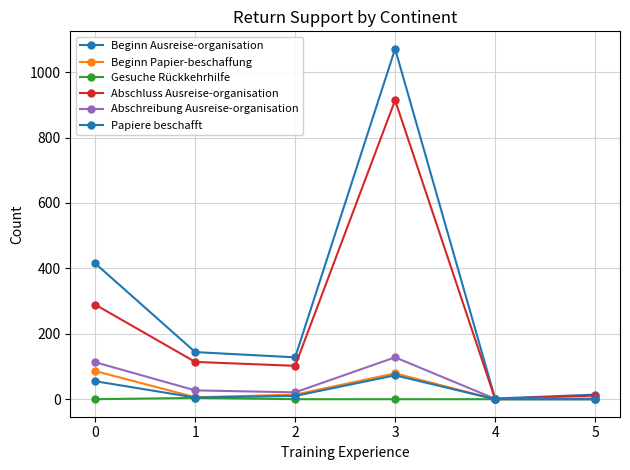

What is the sum of the Abschreibung Ausreise-organisation values at 1 and 3?

155